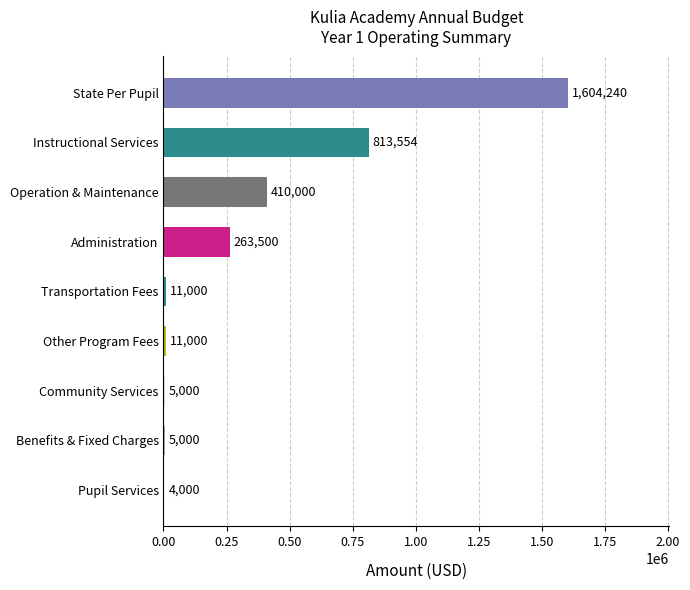

Are the bars horizontal?

Yes